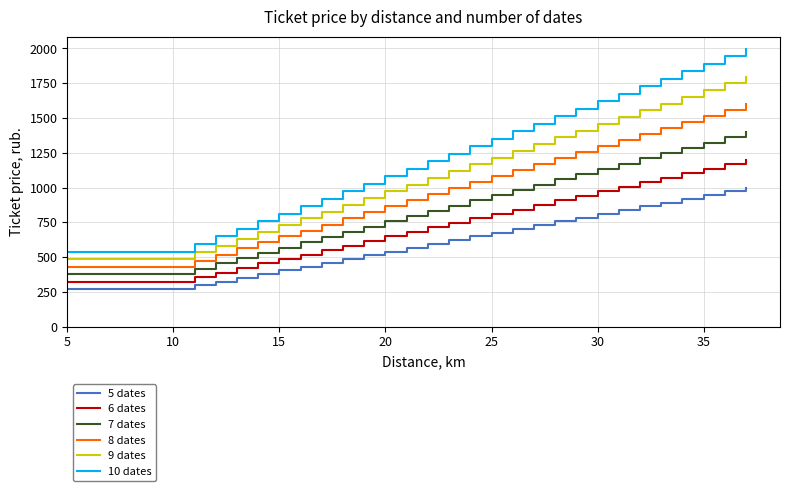

Count the number of data series in this chart.

6